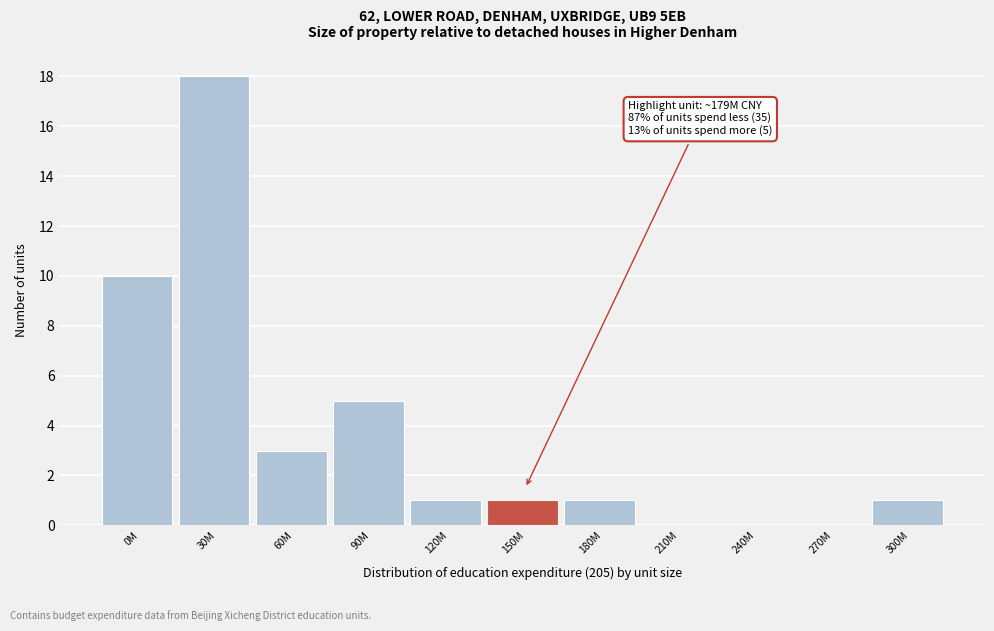

Reading right to left, list all the values displayed in this chart.

300M=1	270M=0	240M=0	210M=0	180M=1	150M=1	120M=1	90M=5	60M=3	30M=18	0M=10